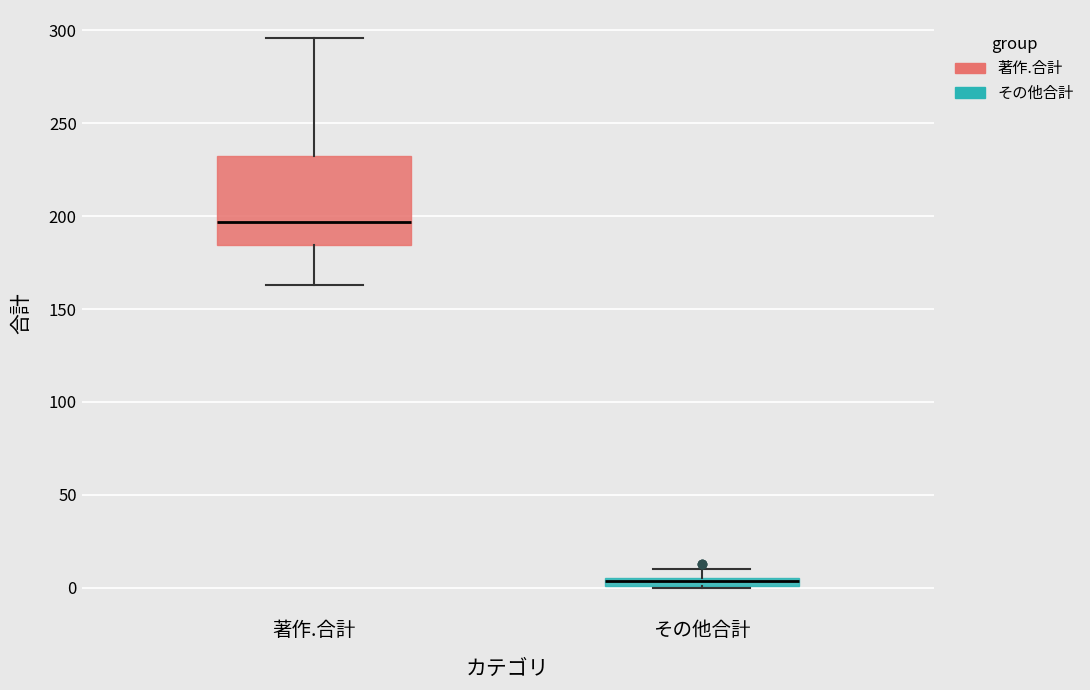

Which box is the tallest, from its lower edge to its upper edge?

著作.合計